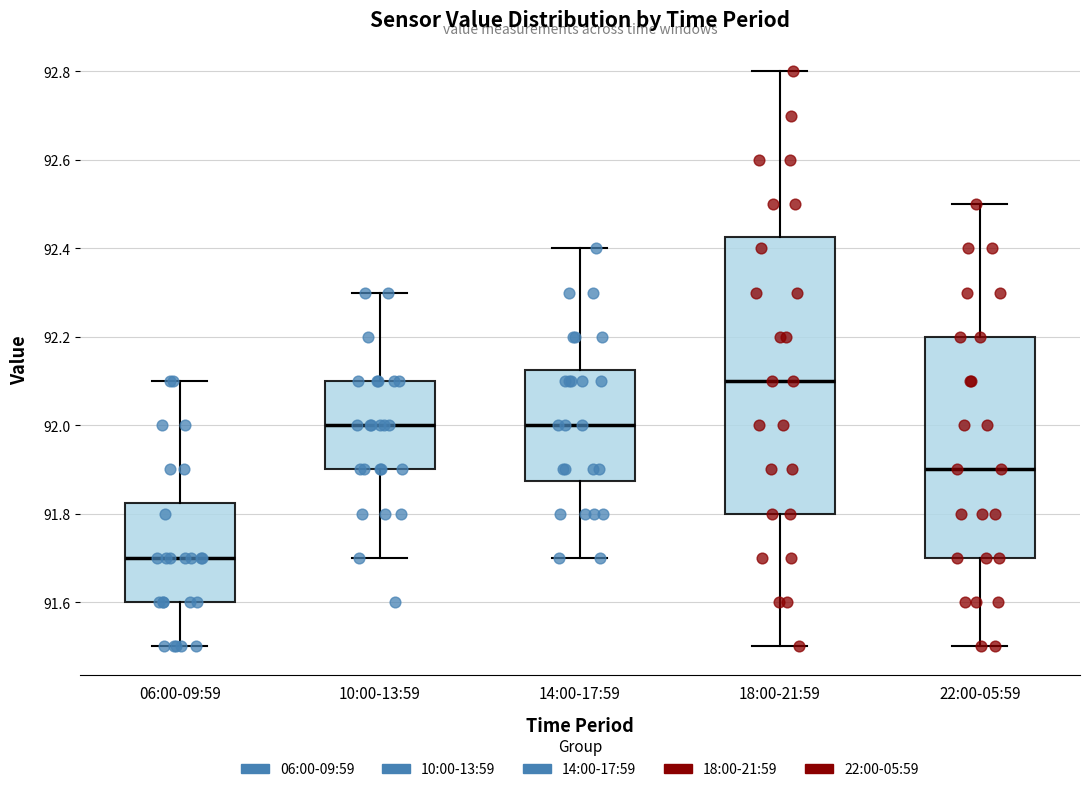

Where does the upper whisker of the box for 06:00-09:59 end on the y-axis? The values are not printed on the chart, so give them approximately, as read against the axis.

92.10